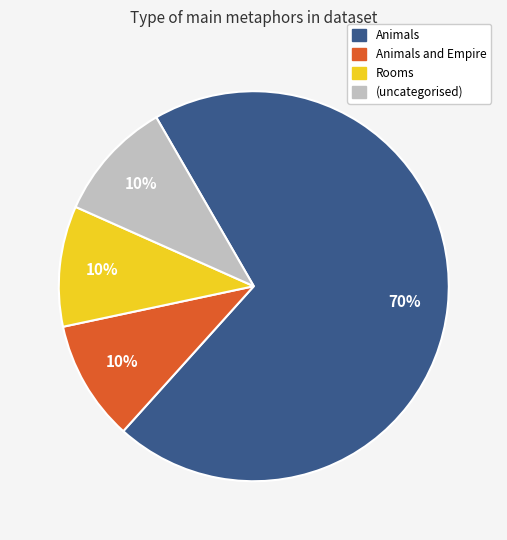

To the nearest percent, what is the difference between the largest and smallest slice percentages?

60%